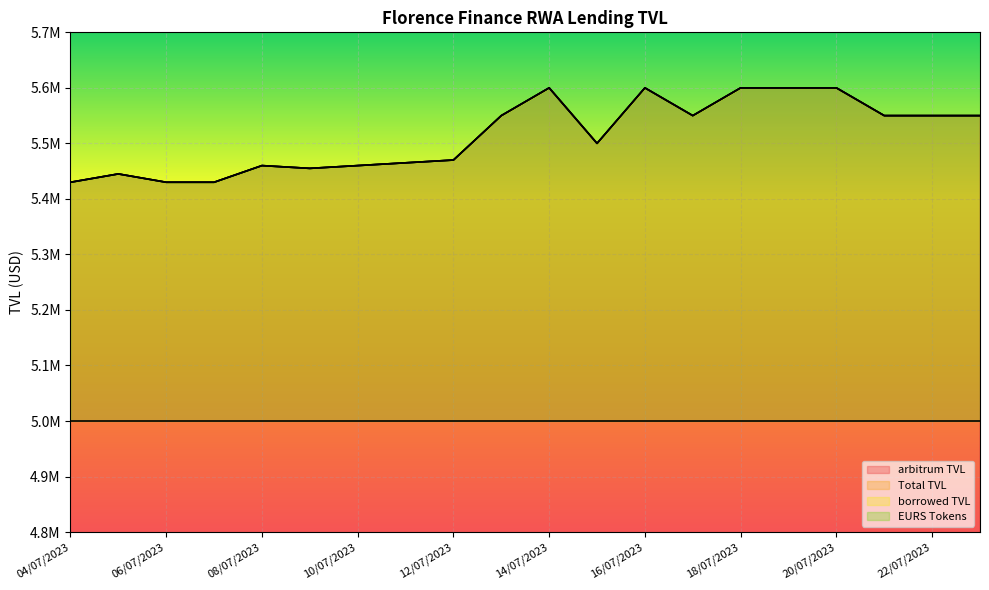

True or false: Total TVL has a value of 5430000 at 07/07/2023.

True